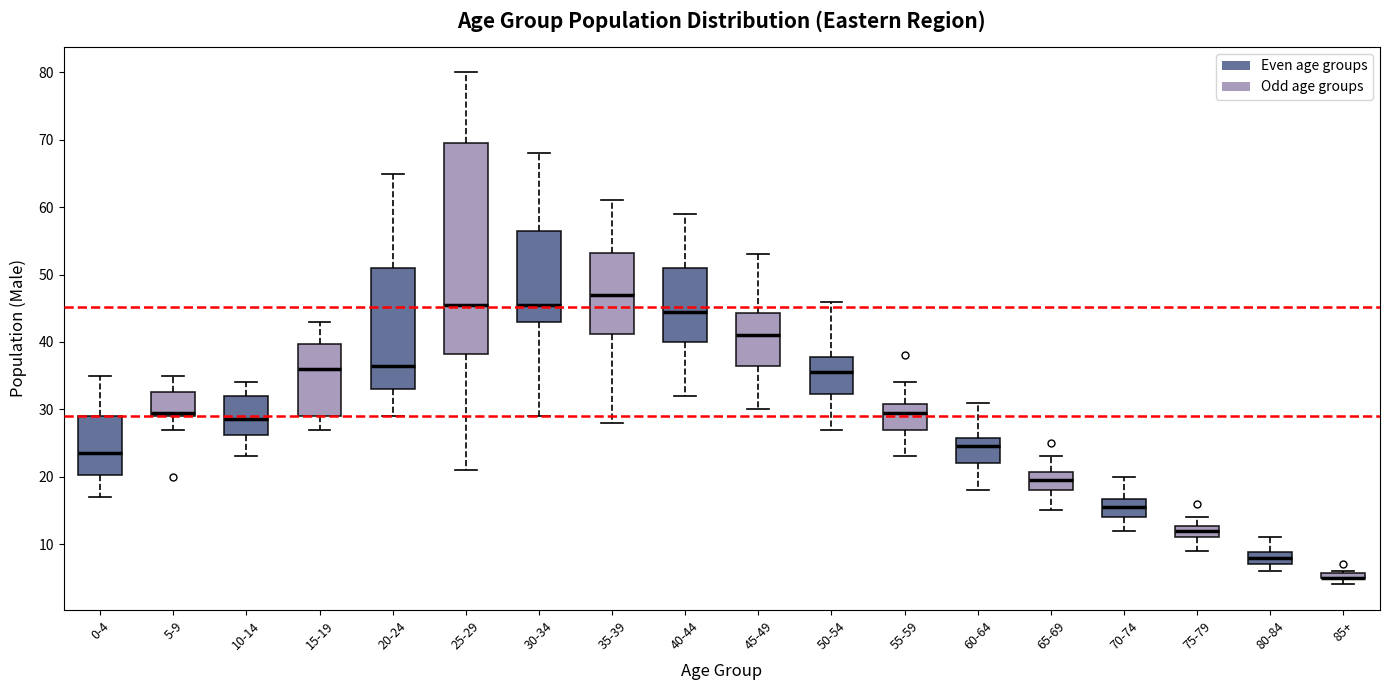

Which box is the tallest, from its lower edge to its upper edge?

25-29